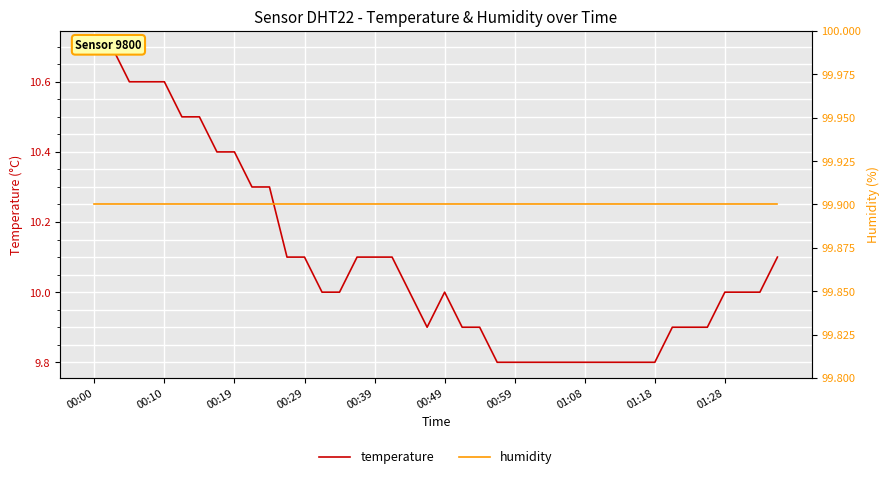

Is this an area chart (filled region under the line)?

No